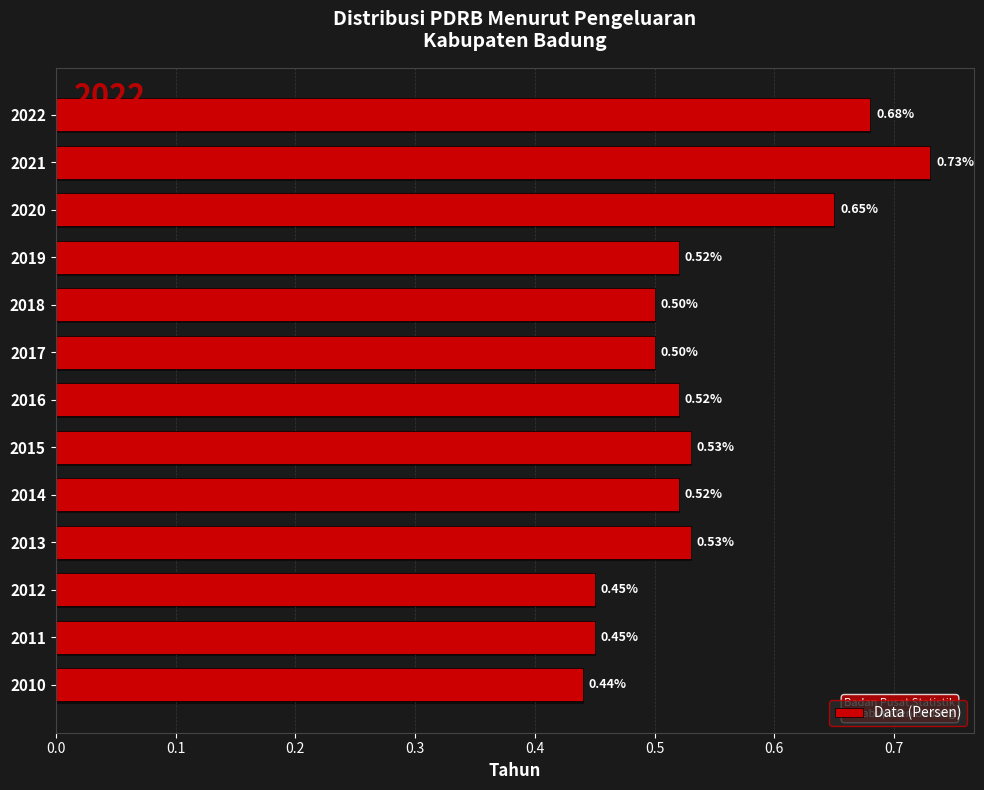

How many distinct data groups are displayed?

1